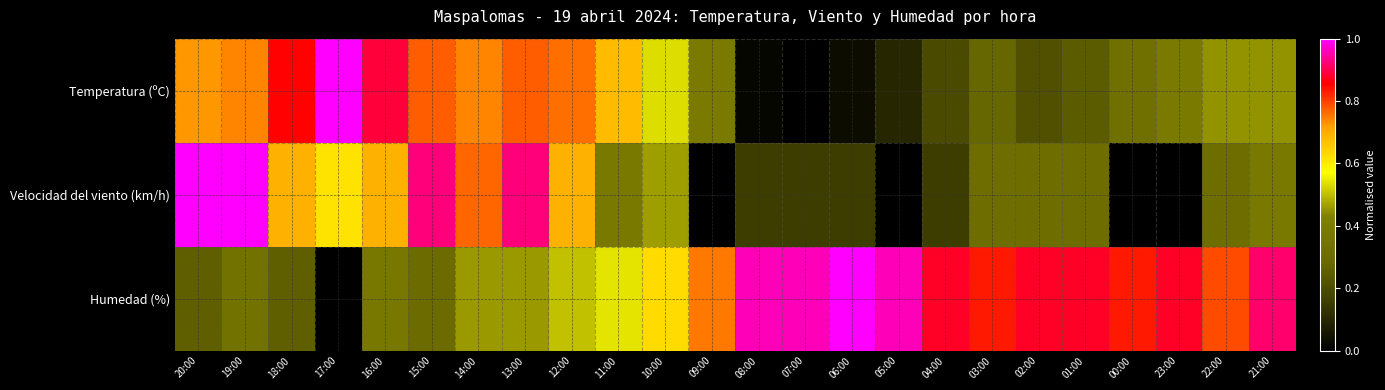

Which series has the largest range (max minus min)?

Temperatura (ºC)